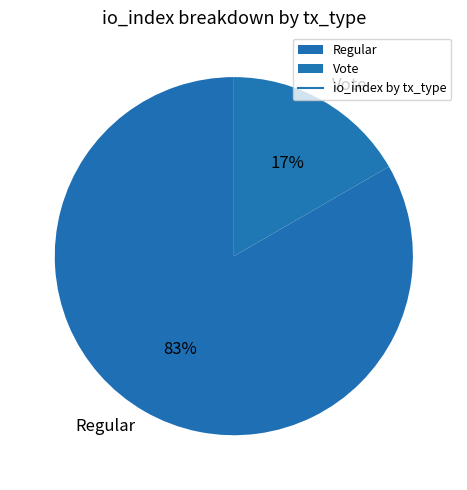

Does Regular represent more than half of the total?

Yes